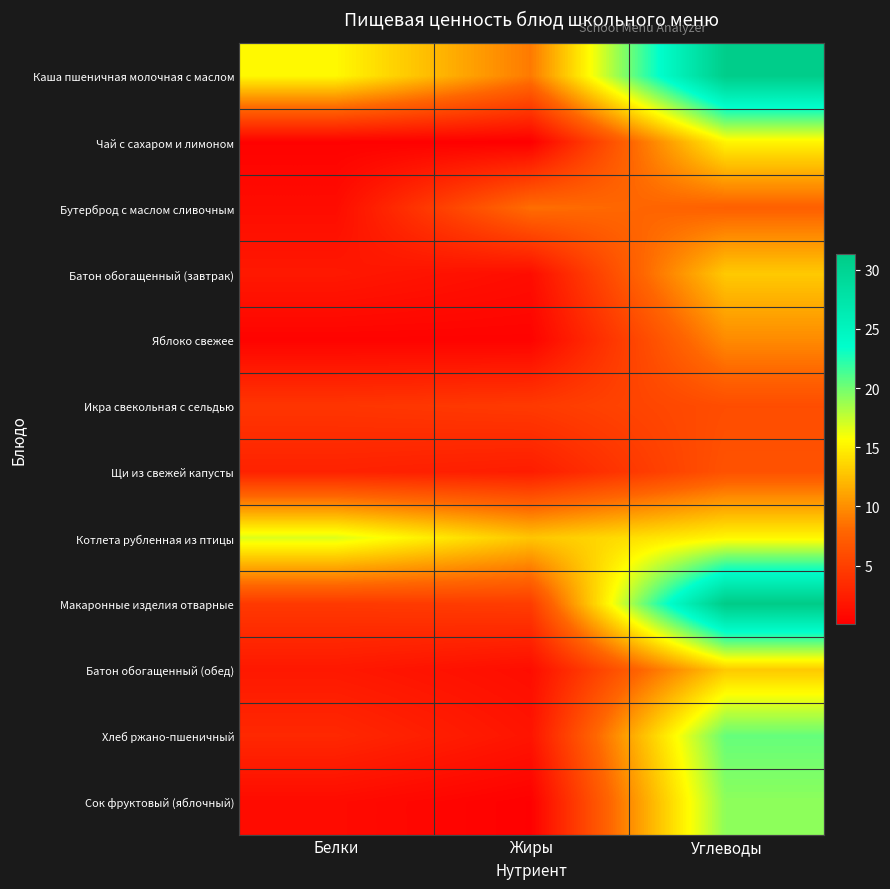

What is the total value across all series at Белки?

53.6